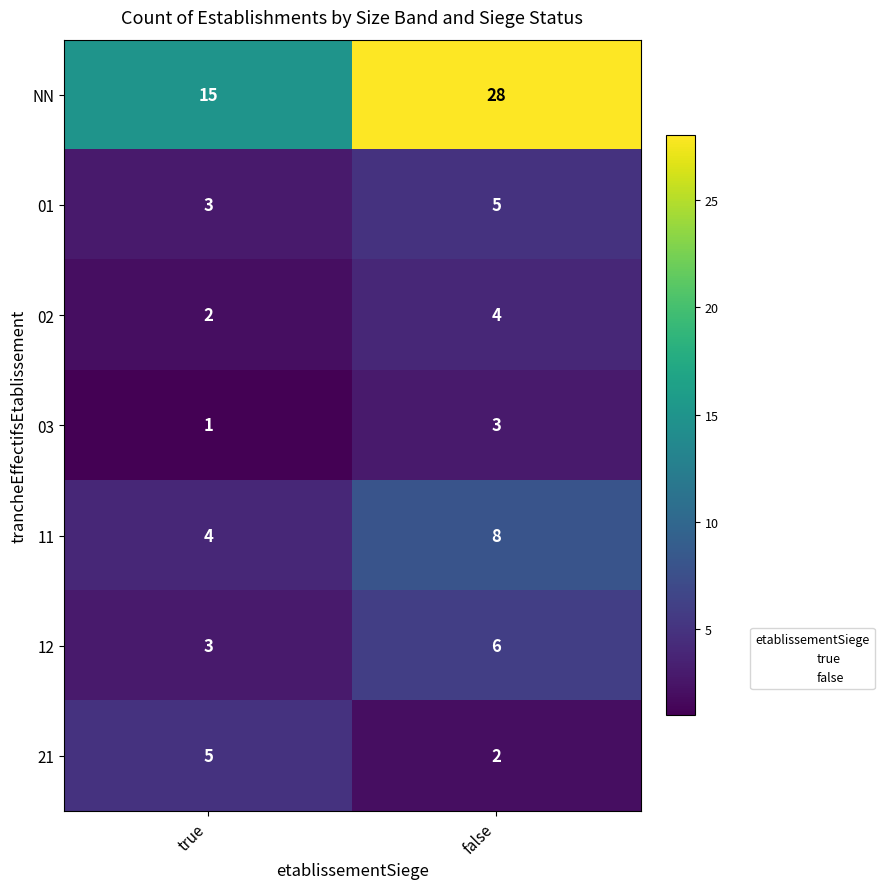

What is the sum of the 11 values at false and true?

12